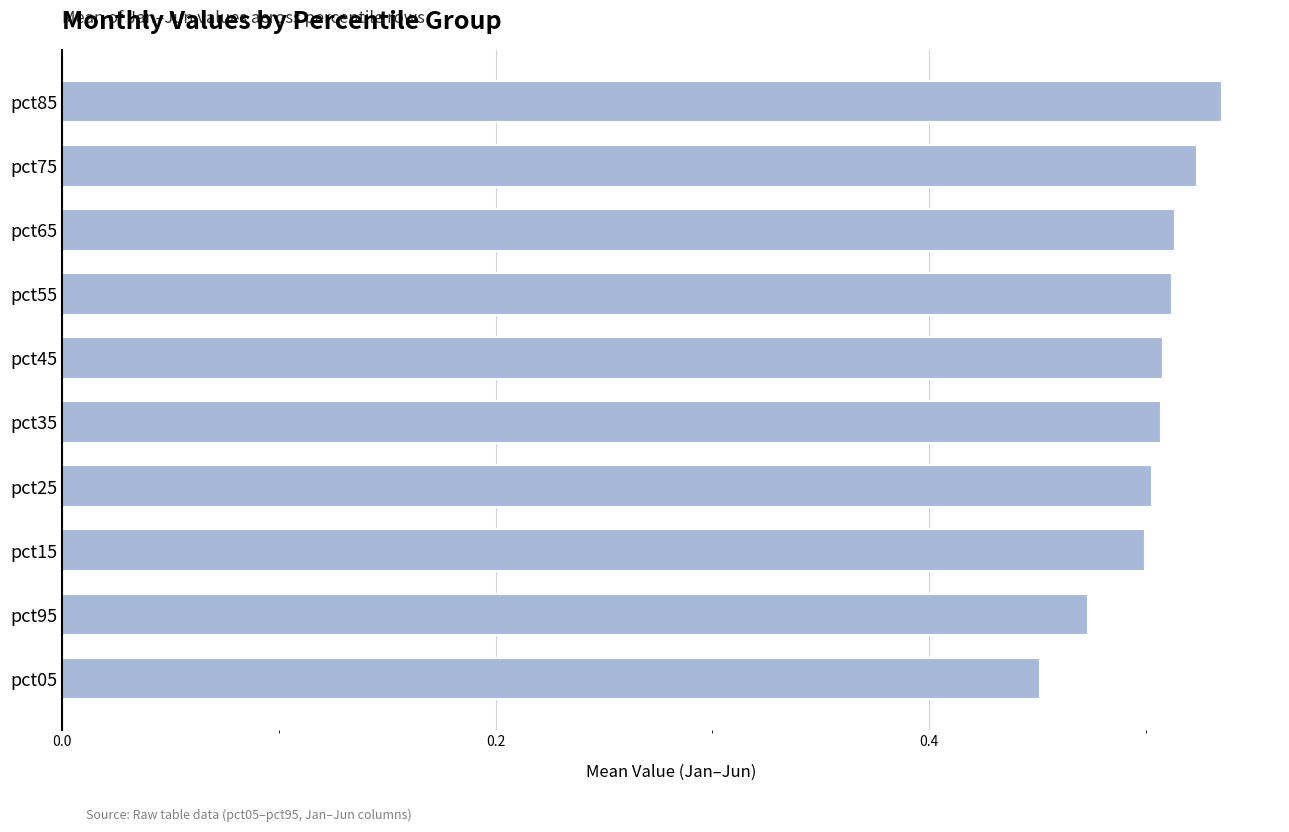

The value at pct05 is 0.3. True or false?

False